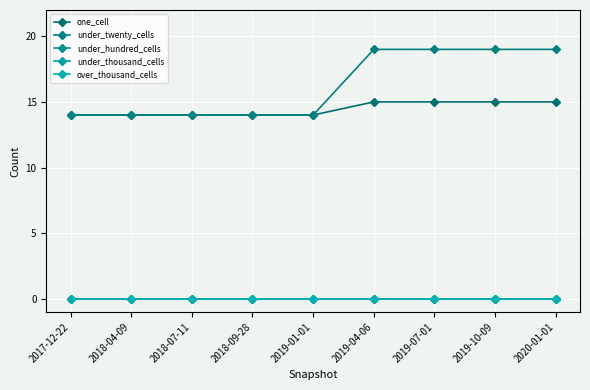

Reading left to right, transcribe all the data shown in this chart.

one_cell: 14	14	14	14	14	15	15	15	15
under_twenty_cells: 14	14	14	14	14	19	19	19	19
under_hundred_cells: 0	0	0	0	0	0	0	0	0
under_thousand_cells: 0	0	0	0	0	0	0	0	0
over_thousand_cells: 0	0	0	0	0	0	0	0	0